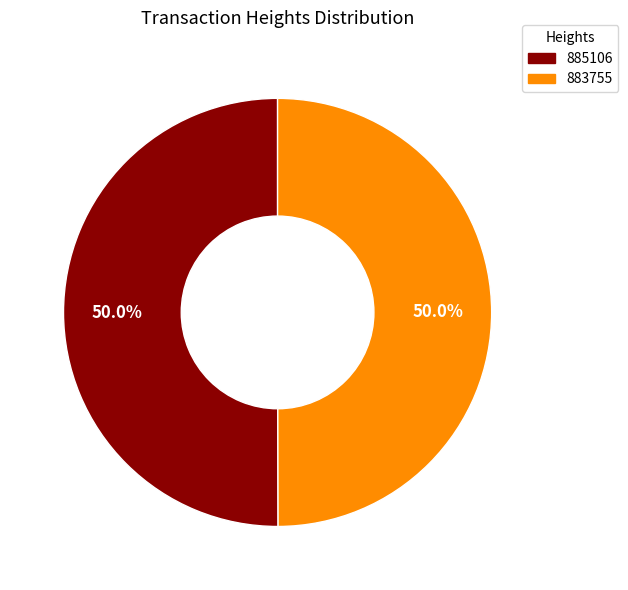

What portion of the pie excludes 883755?

50.0%